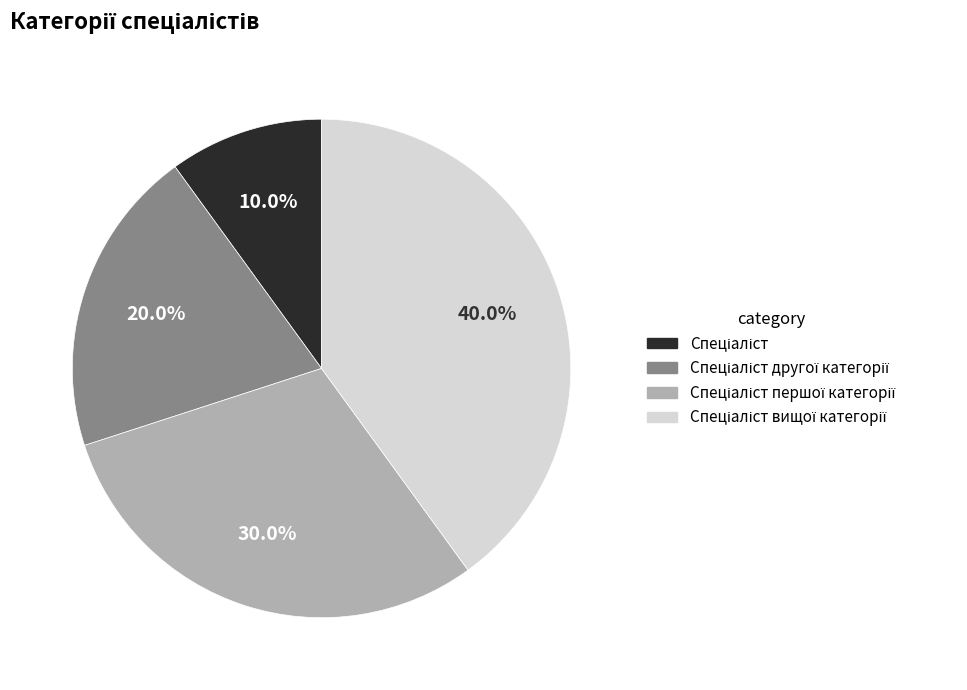

Does any single category account for the majority?

No